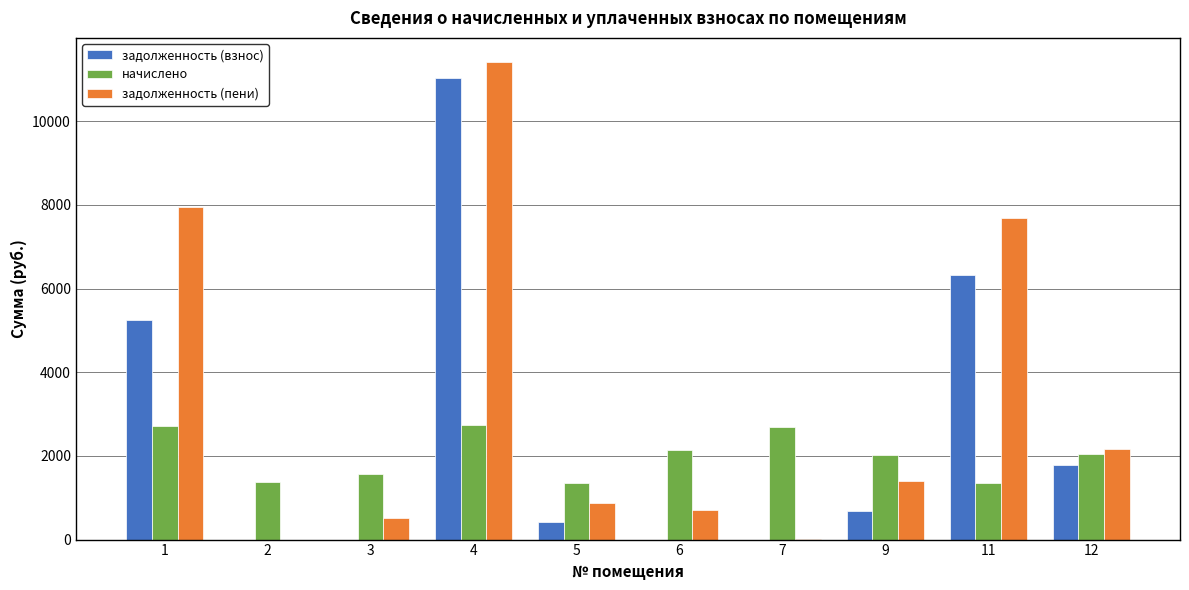

What is the difference between the задолженность (взнос) values at 11 and 4?

4708.8